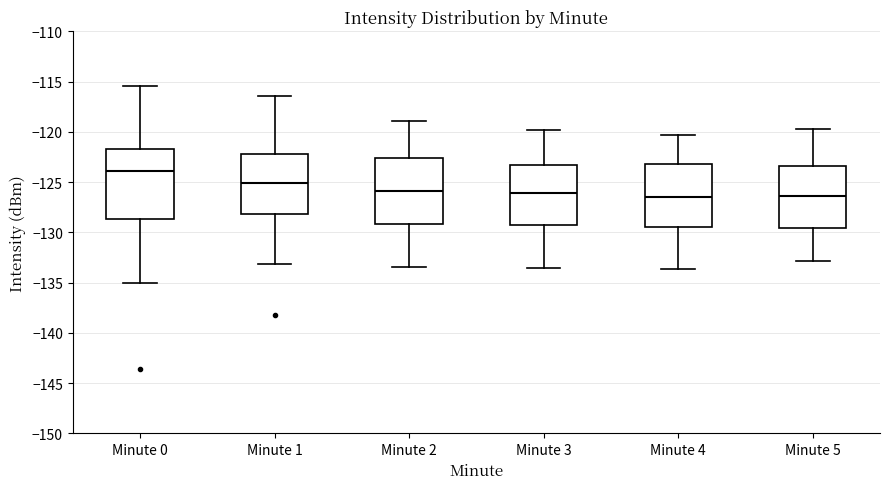

Which box's median line is the highest?

Minute 0